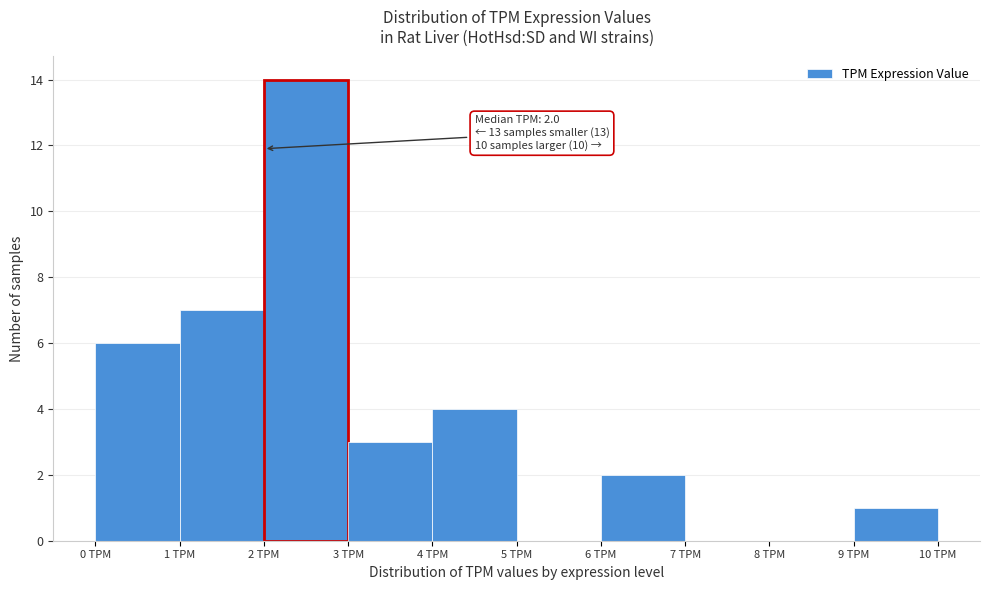

Over which range of the x-axis is the bar tallest?

2 to 3